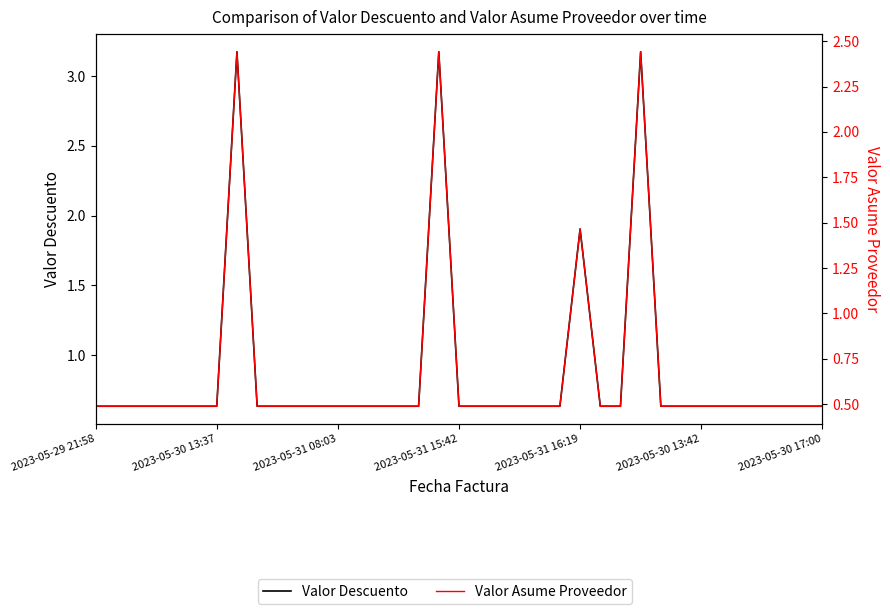

True or false: Valor Descuento has more than 2 interior local peaks.

True